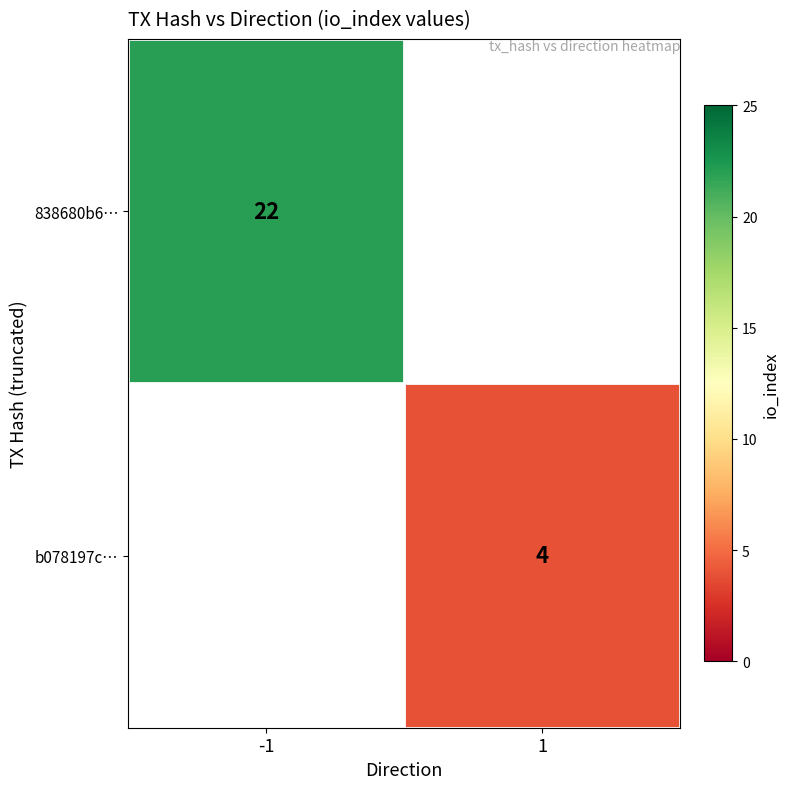

The b078197c… series shows 7 at 1. True or false?

False